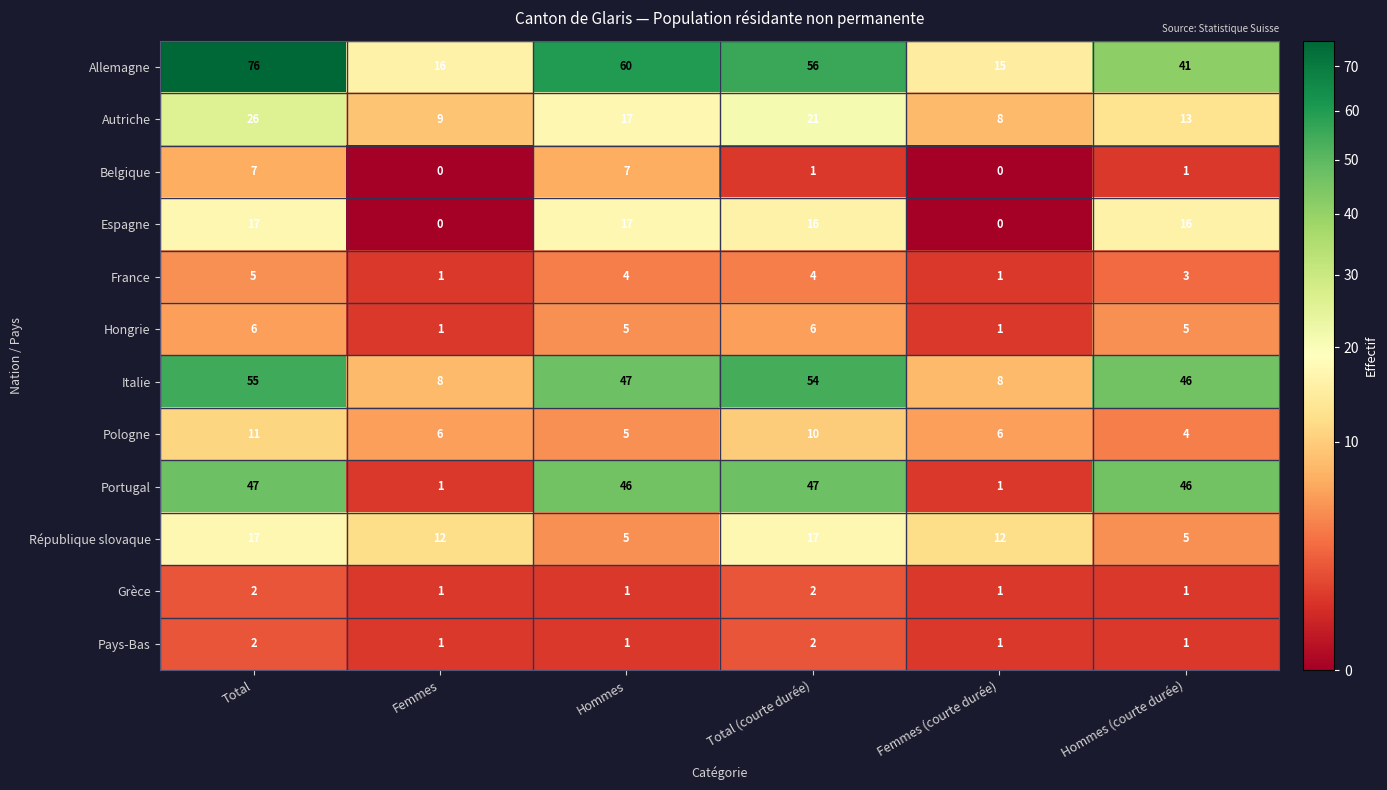

Count the number of data series in this chart.

12